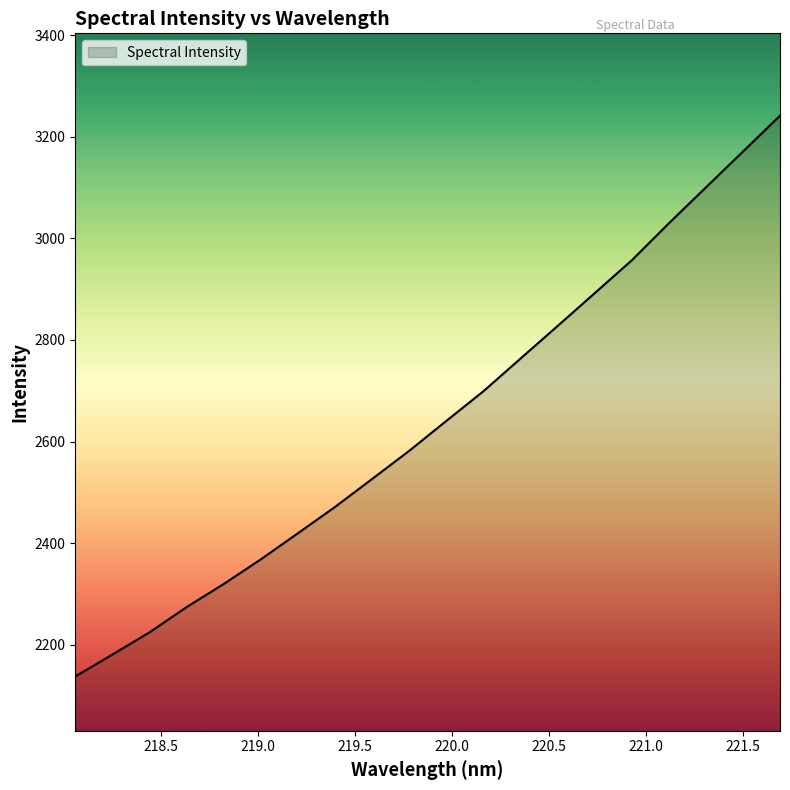

What is the difference between the maximum and minimum values?

1103.6